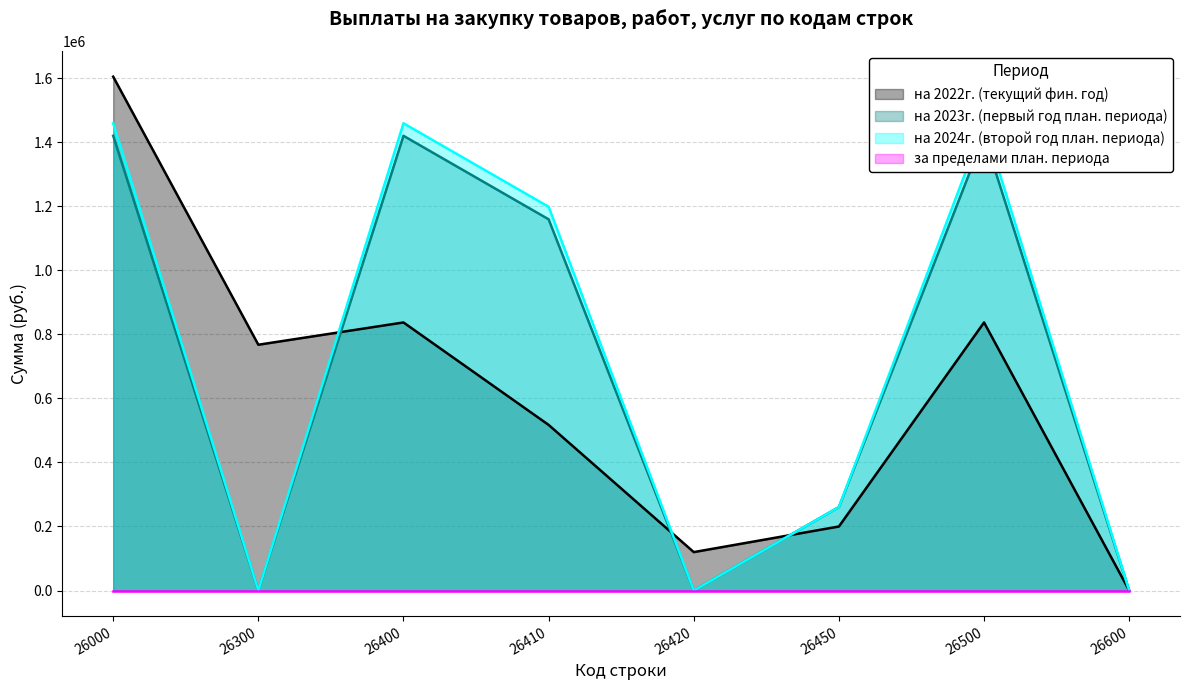

How many times do на 2022г. (текущий фин. год) and на 2024г. (второй год план. периода) cross each other?

3